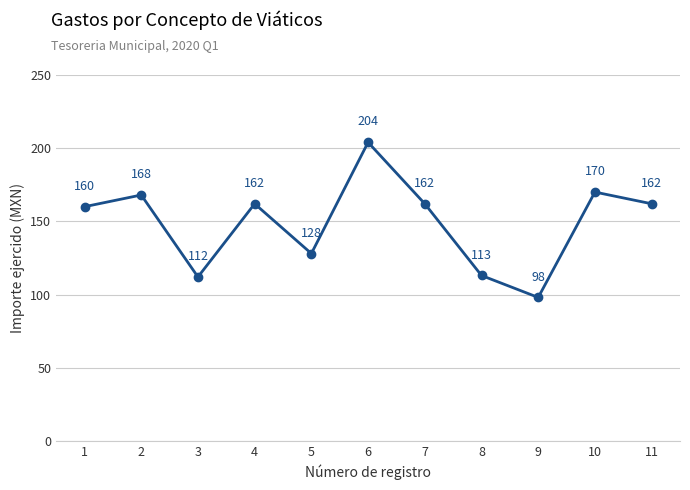

Approximately how many times larger is the value at 11 compared to 7?

1.0